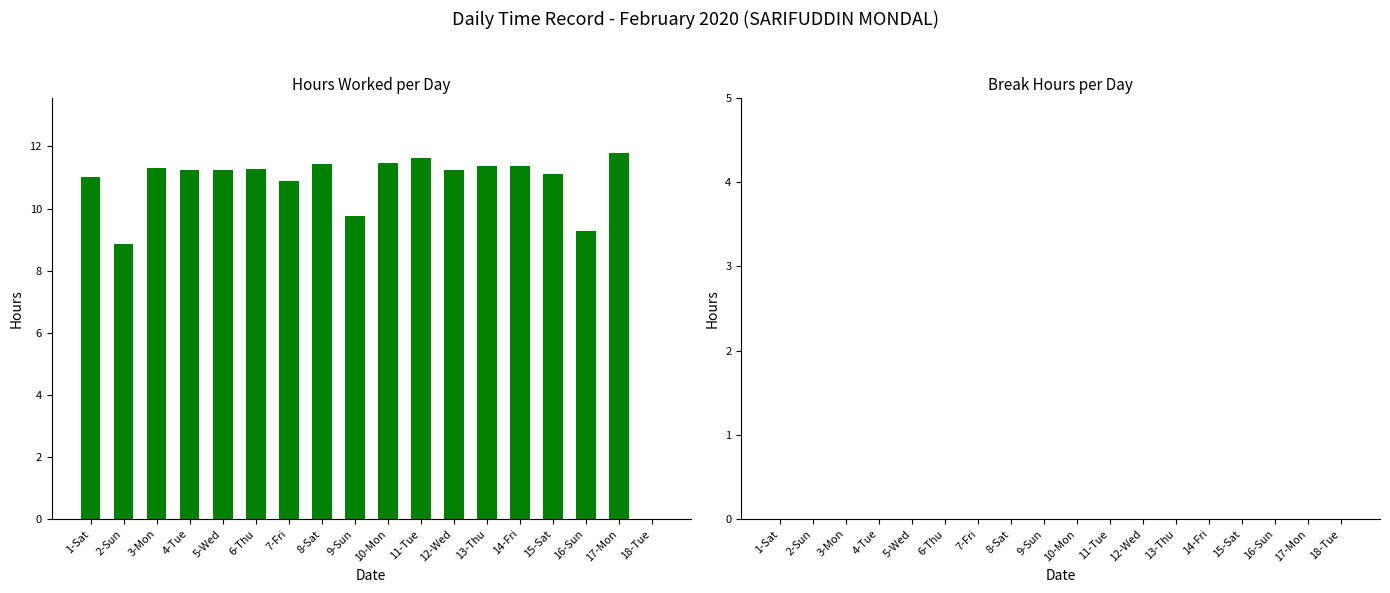

True or false: the data shows 12.2 at 16-Sun.

False